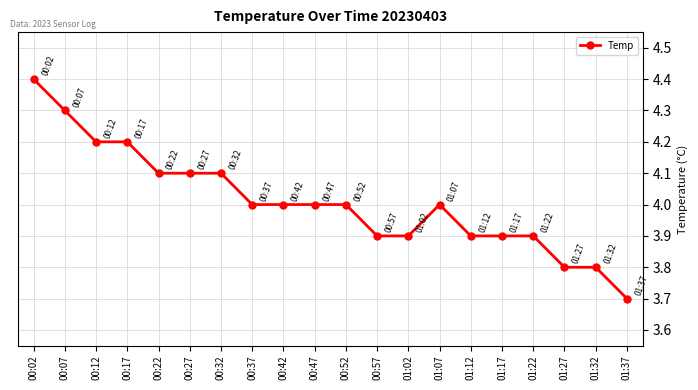

What is the maximum value shown in the chart?

4.4